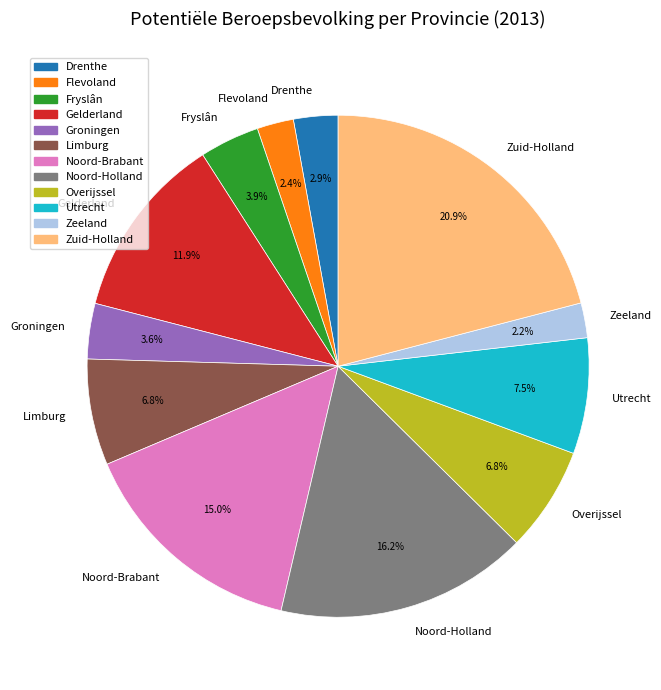

Is the sum of Gelderland and Fryslân greater than half?

No